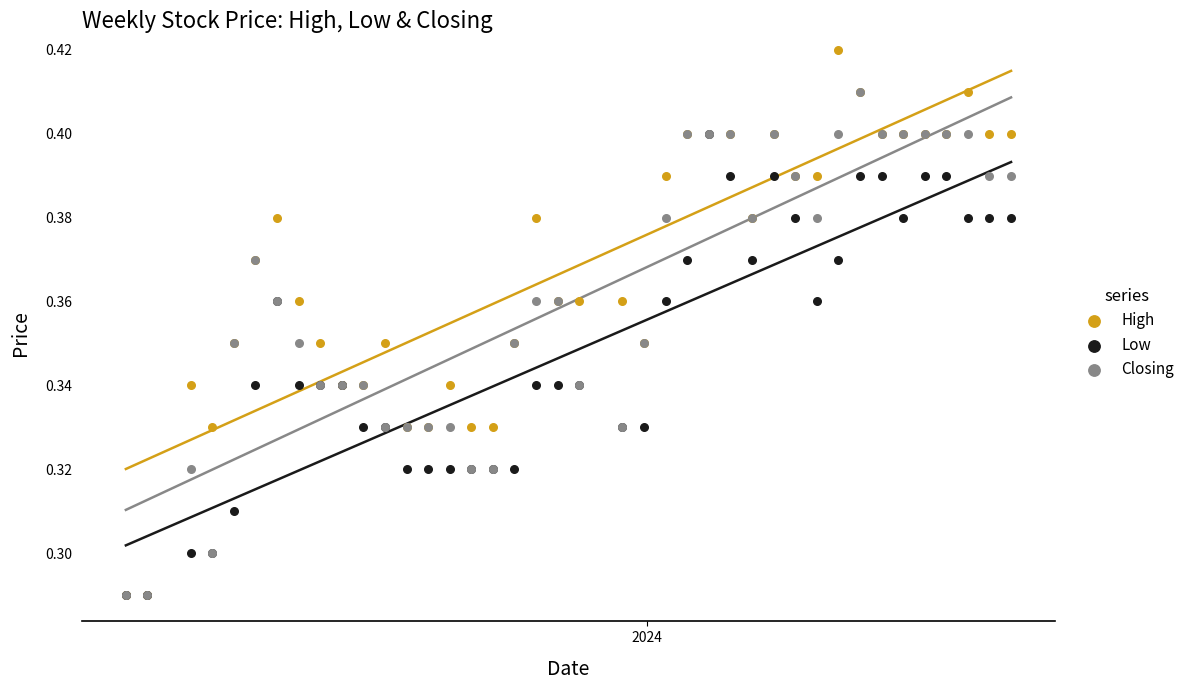

Which series reaches the minimum Y coordinate?

High